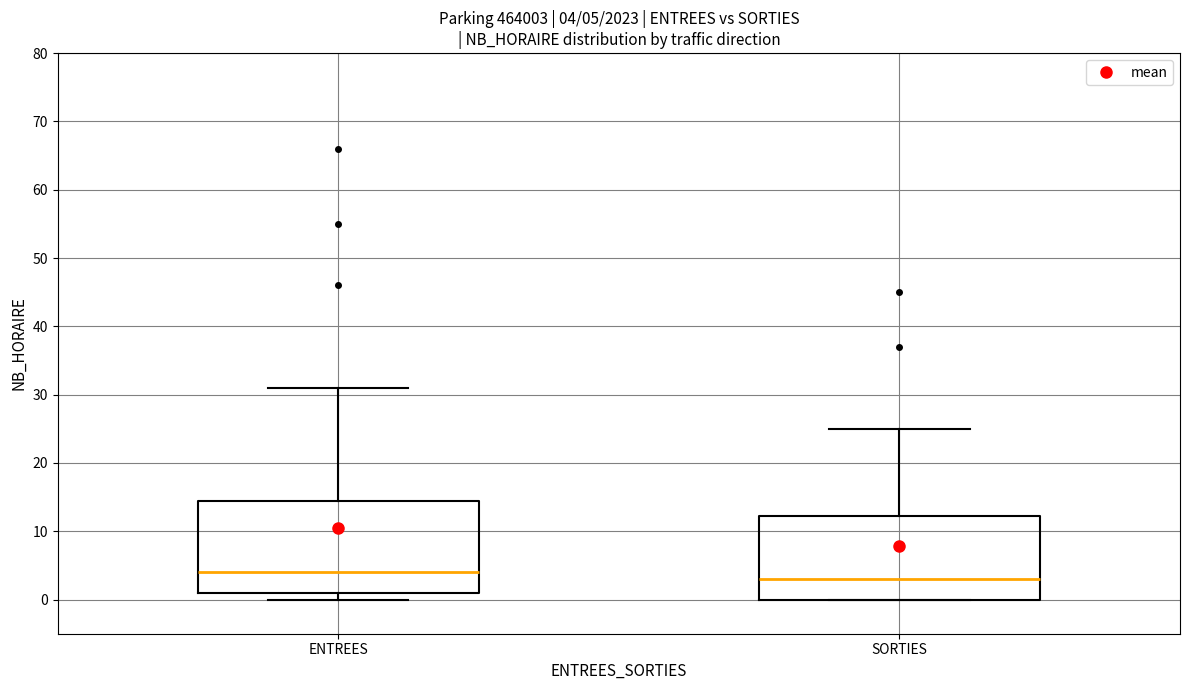

Comparing the boxes themselves (not the whiskers), which one is the tallest?

ENTREES